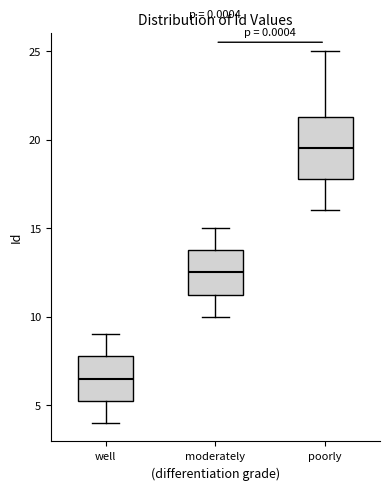

Reading left to right, read every box against the y-axis: the position of its median line, the range the box covers, and the ends of its whiskers. The values are not printed on the chart, so give them approximately, as read against the axis.

well: median 6.5, box 5.5 to 8.0, whiskers 4.0 to 9.0
moderately: median 12.5, box 11.5 to 14.0, whiskers 10.0 to 15.0
poorly: median 19.5, box 18.0 to 21.5, whiskers 16.0 to 25.0